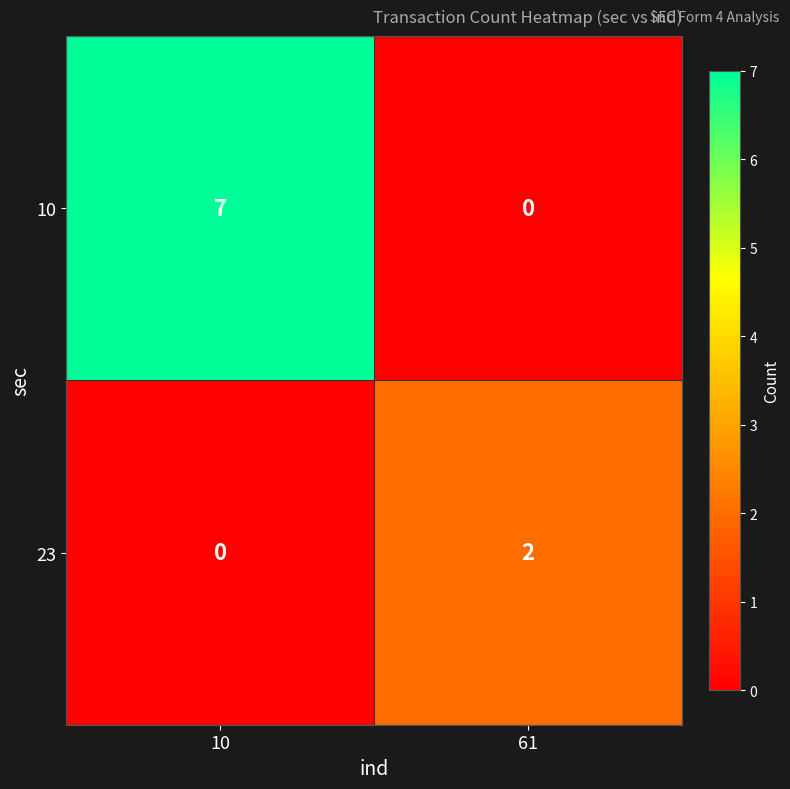

Which series changed the most between 10 and 61?

10